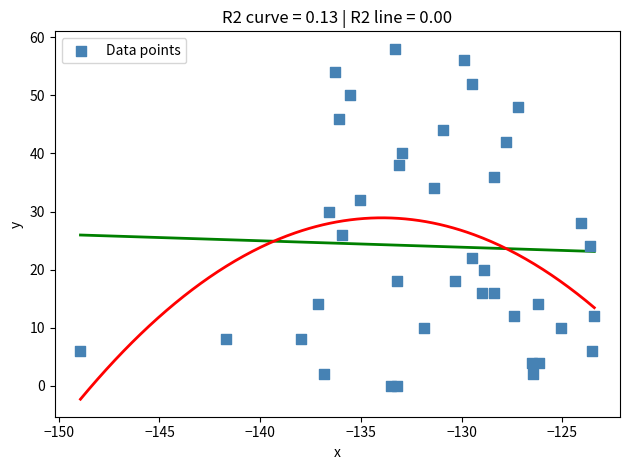

What is the range of Y values (max minus min)?

58